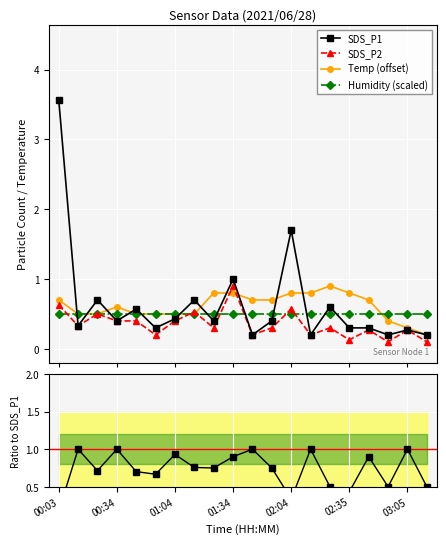

Reading left to right, list all the values displayed in this chart.

SDS_P1: 3.6	0.3	0.7	0.4	0.6	0.3	0.4	0.7	0.4	1.0	0.2	0.4	1.7	0.2	0.6	0.3	0.3	0.2	0.3	0.2
SDS_P2: 0.6	0.3	0.5	0.4	0.4	0.2	0.4	0.5	0.3	0.9	0.2	0.3	0.6	0.2	0.3	0.1	0.3	0.1	0.3	0.1
Temp (offset): 0.7	0.5	0.5	0.6	0.5	0.5	0.5	0.5	0.8	0.8	0.7	0.7	0.8	0.8	0.9	0.8	0.7	0.4	0.3	0.2
Humidity (scaled): 0.5	0.5	0.5	0.5	0.5	0.5	0.5	0.5	0.5	0.5	0.5	0.5	0.5	0.5	0.5	0.5	0.5	0.5	0.5	0.5
Ratio SDS_P2/SDS_P1: 0.2	1.0	0.7	1.0	0.7	0.7	0.9	0.8	0.7	0.9	1.0	0.7	0.3	1.0	0.5	0.4	0.9	0.5	1.0	0.5